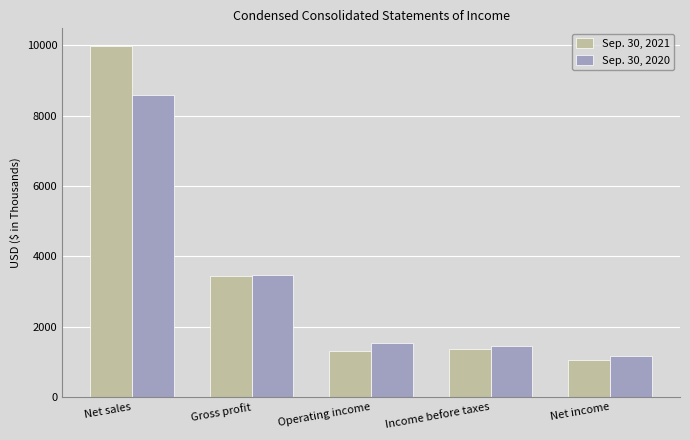

What is the total value across all series at Gross profit?

6903